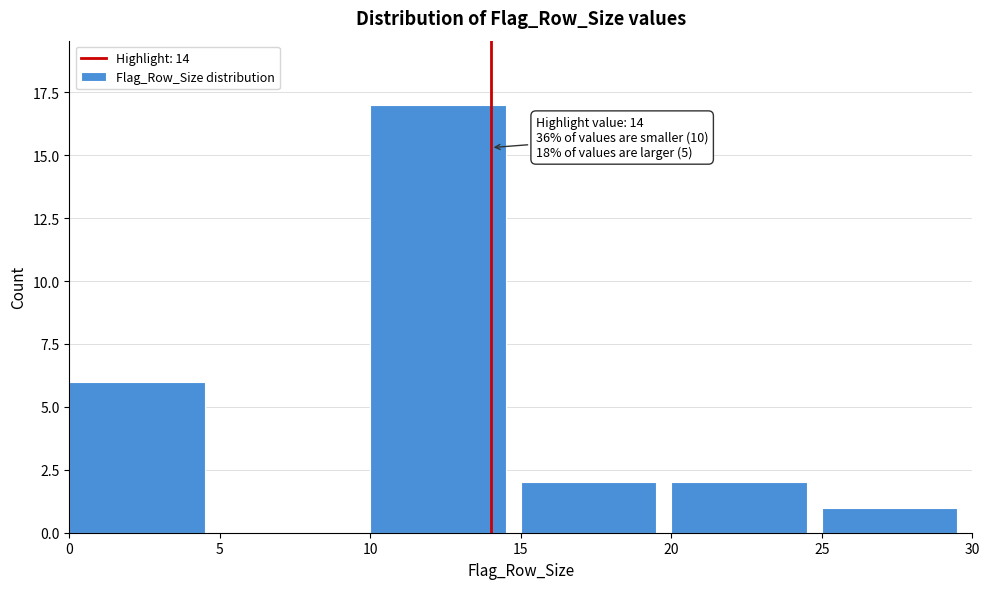

Over which range of the x-axis is the bar tallest?

10 to 15